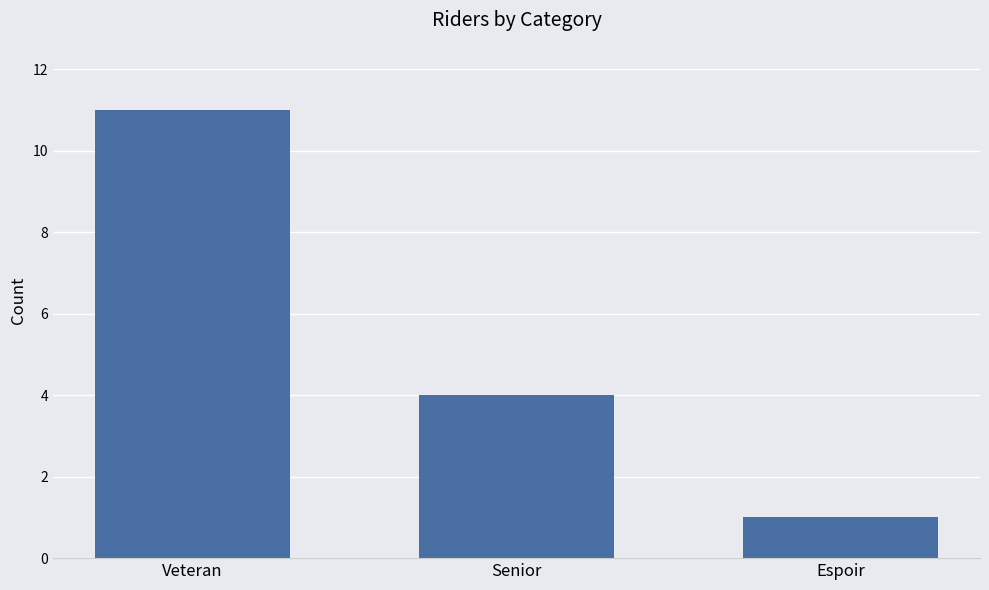

What is the smallest value displayed?

1